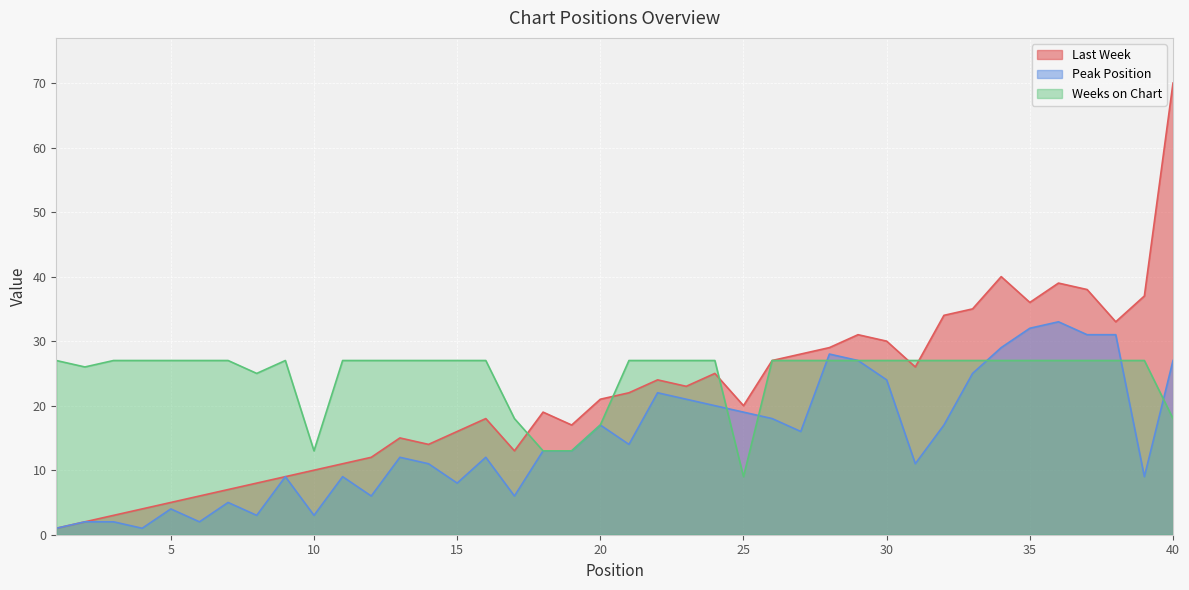

Does the chart display data point markers on the line(s)?

No